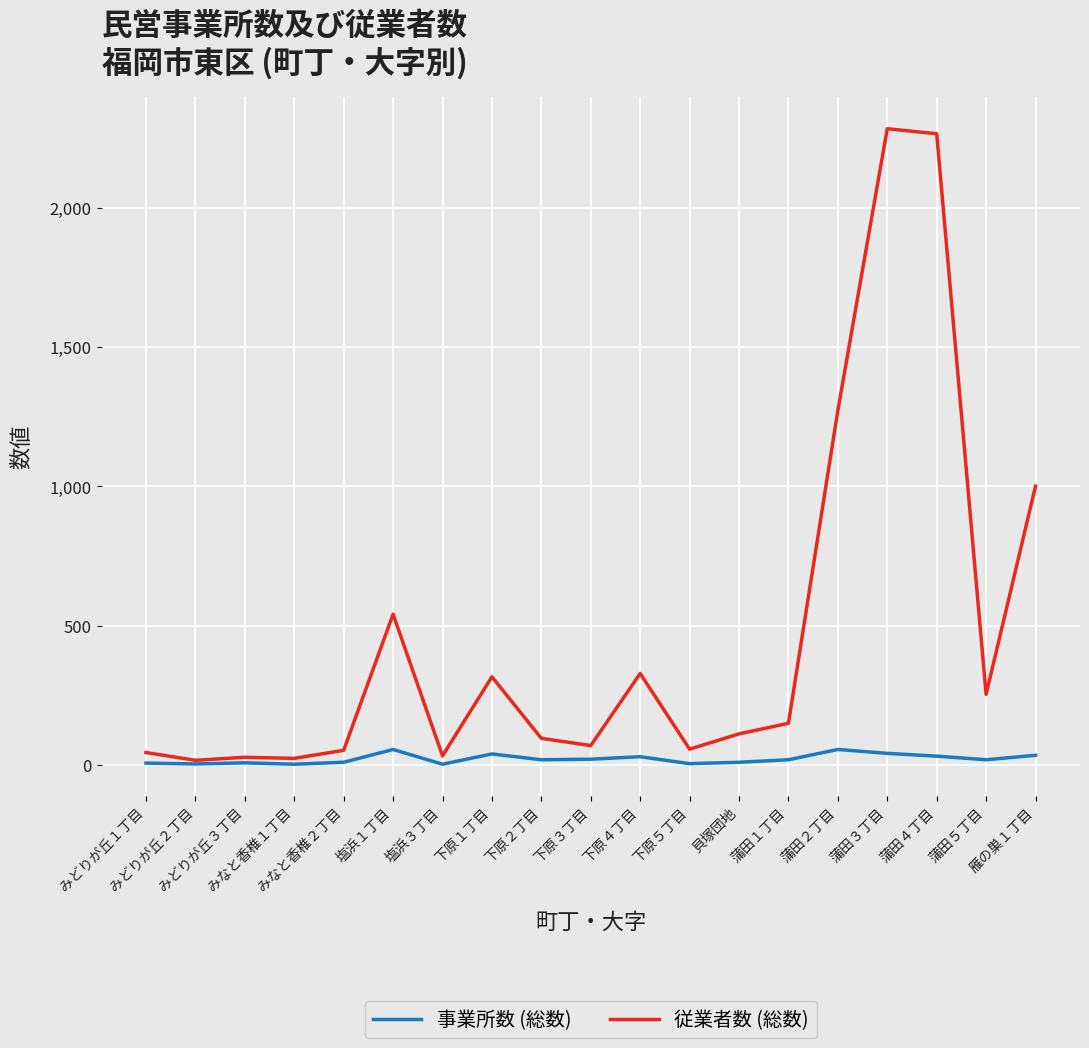

What is the difference between the highest and lowest values at 蒲田５丁目?

235